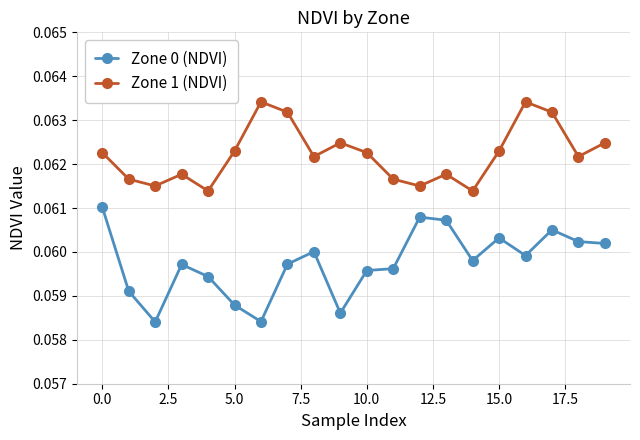

What is the sum of all Zone 1 (NDVI) values?

1.2